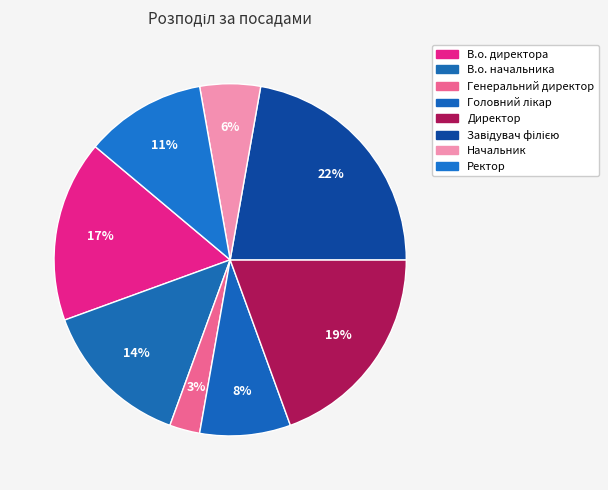

What is the smallest slice in the pie chart?

Генеральний директор